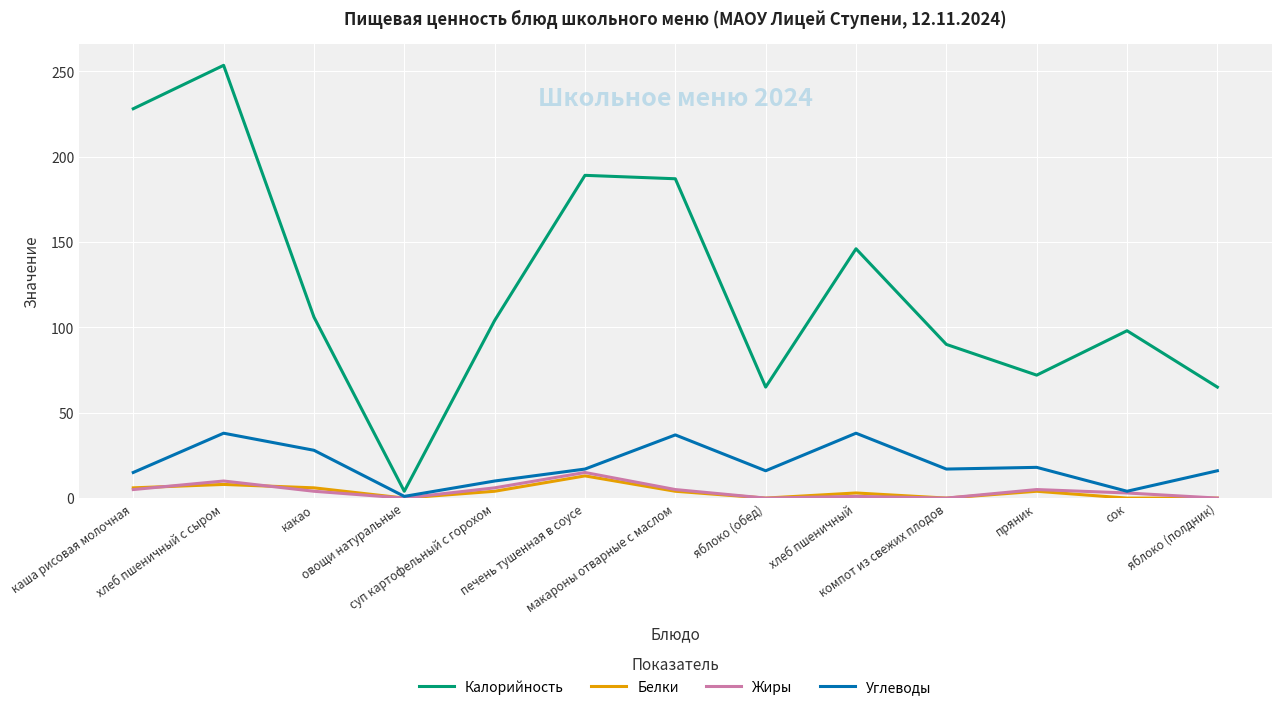

Is the value of Белки at сок greater than the value of Жиры at каша рисовая молочная?

No